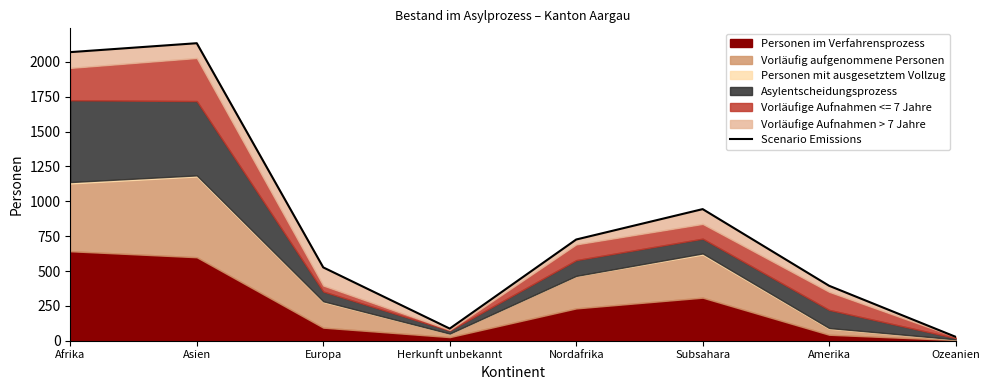

The value at Ozeanien is 8. True or false?

False